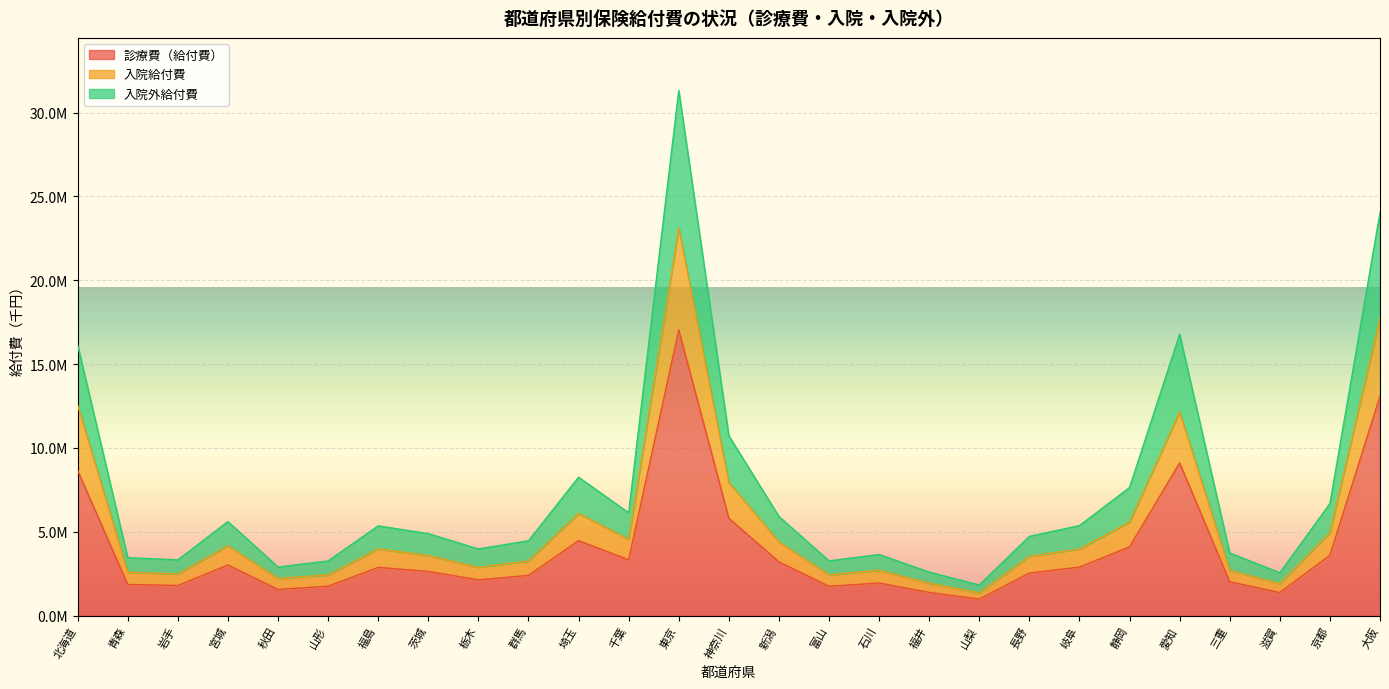

What are all the series names shown in the legend?

診療費（給付費）, 入院給付費, 入院外給付費